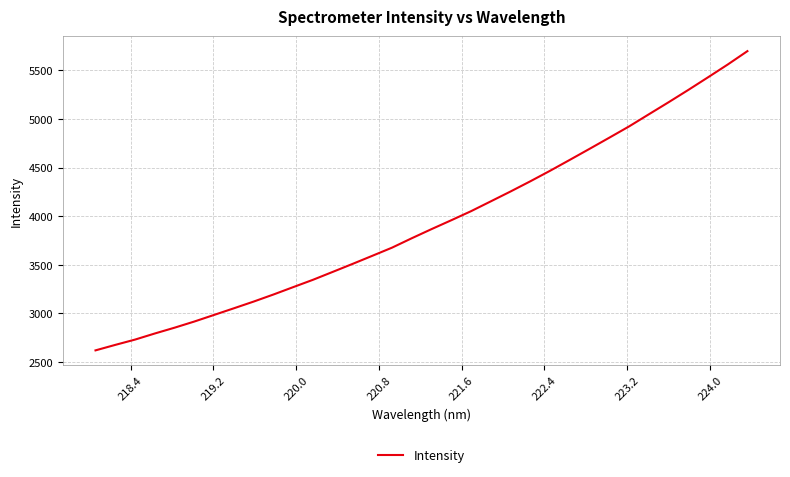

What is the maximum value shown in the chart?

5697.1